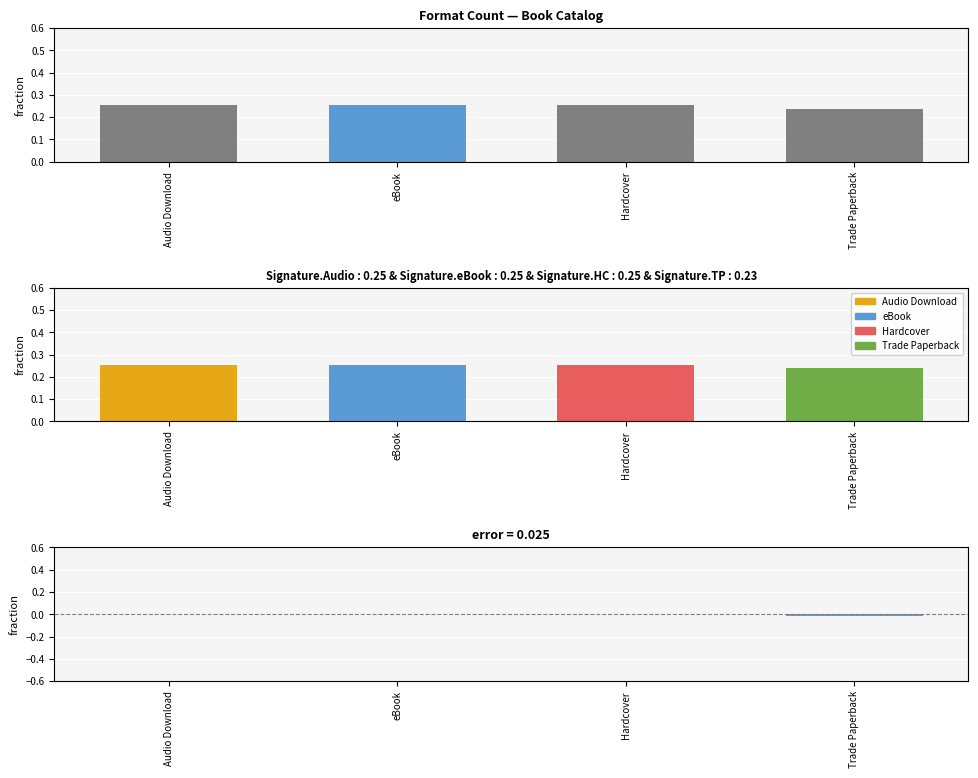

List the series in order of their overall mean, lowest first.

Error, Format